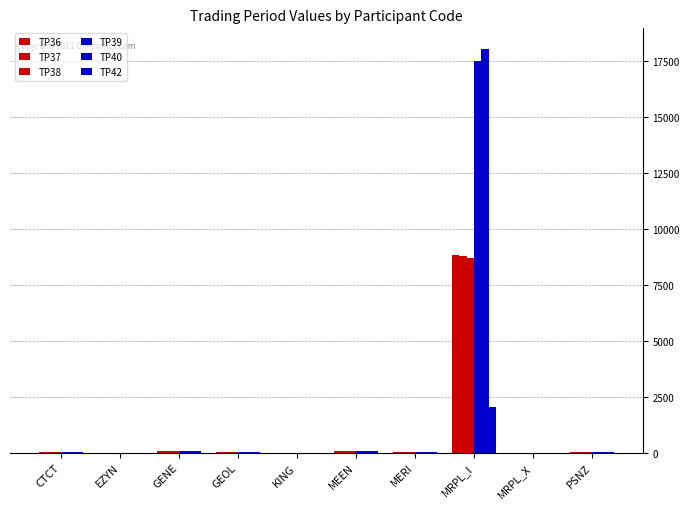

Reading right to left, list all the values displayed in this chart.

TP36: 10.0	0.0	8816.0	14.3	78.5	1.2	35.2	68.1	3.7	46.4
TP37: 10.5	0.0	8772.0	14.8	81.2	1.3	37.0	73.3	3.9	46.1
TP38: 10.5	0.0	8706.0	14.7	77.8	1.3	37.1	74.4	3.9	43.0
TP39: 9.8	0.0	17511.0	13.9	82.5	1.2	34.8	70.6	3.7	39.6
TP40: 9.6	0.0	18056.0	13.2	82.5	1.2	34.1	69.8	3.6	39.1
TP42: 8.7	0.0	2022.0	10.8	77.9	1.1	30.6	61.7	3.2	36.1